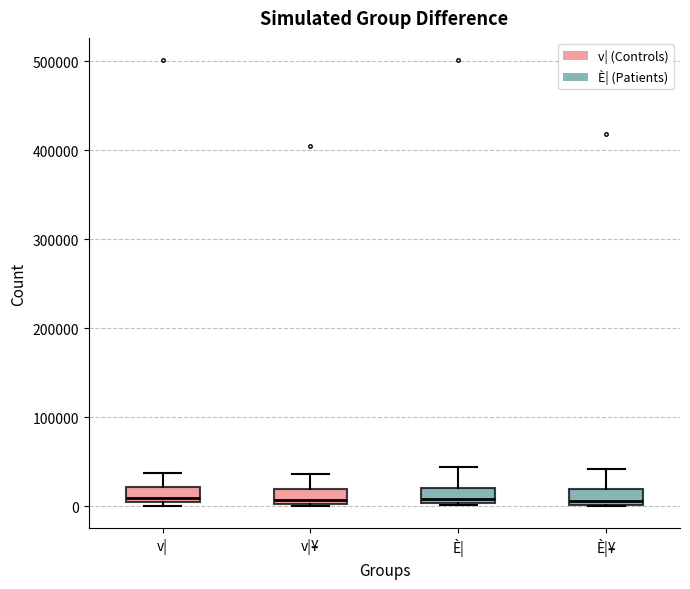

Reading left to right, read every box against the y-axis: the position of its median line, the range the box covers, and the ends of its whiskers. The values are not printed on the chart, so give them approximately, as read against the axis.

v|: median 10000, box 0 to 20000, whiskers 0 (just below the box's lower edge) to 40000
v|¥: median 10000, box 0 to 20000, whiskers 0 to 40000
È|: median 10000, box 0 to 20000, whiskers 0 to 40000
È|¥: median 10000, box 0 to 20000, whiskers 0 to 40000